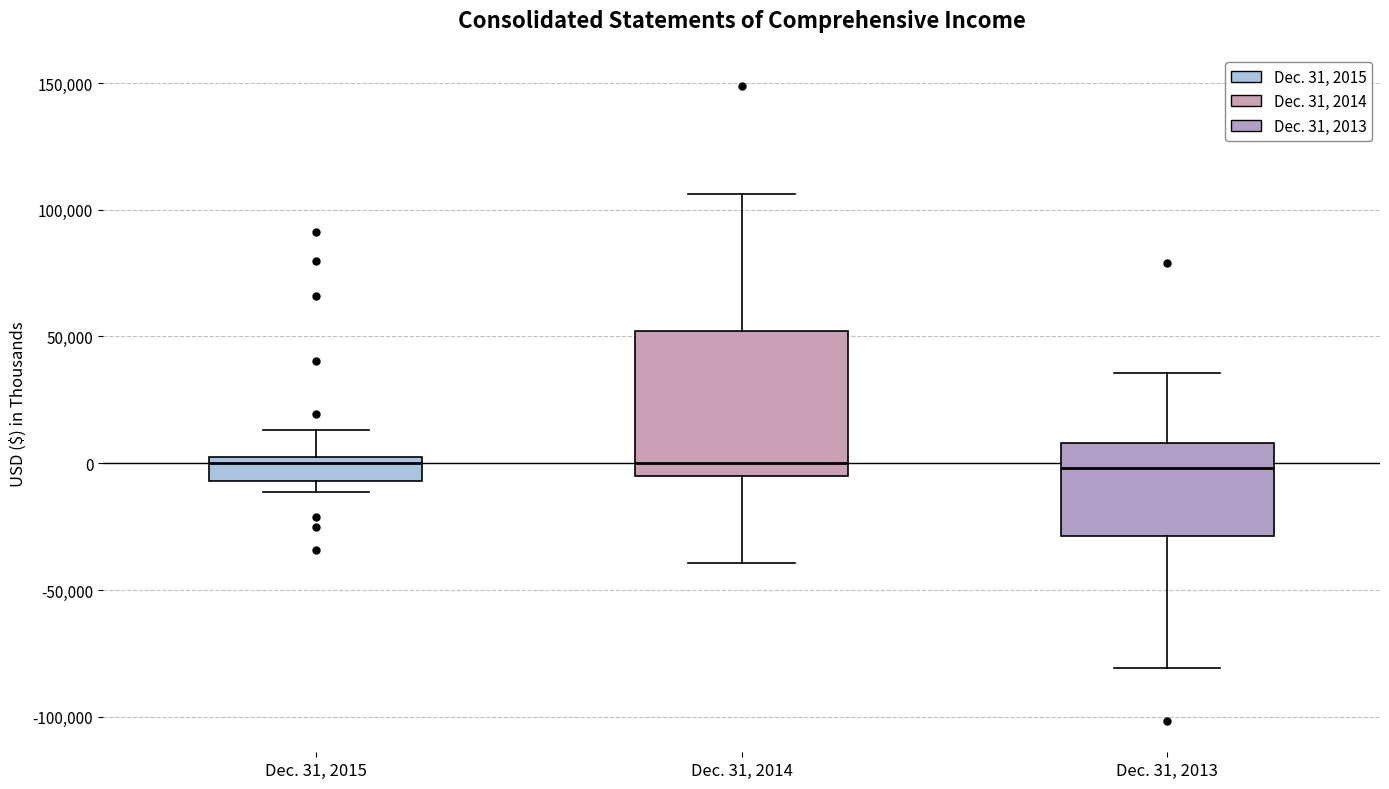

Where is the lower edge of the box for Dec. 31, 2015 on the y-axis? The values are not printed on the chart, so give them approximately, as read against the axis.

-5000